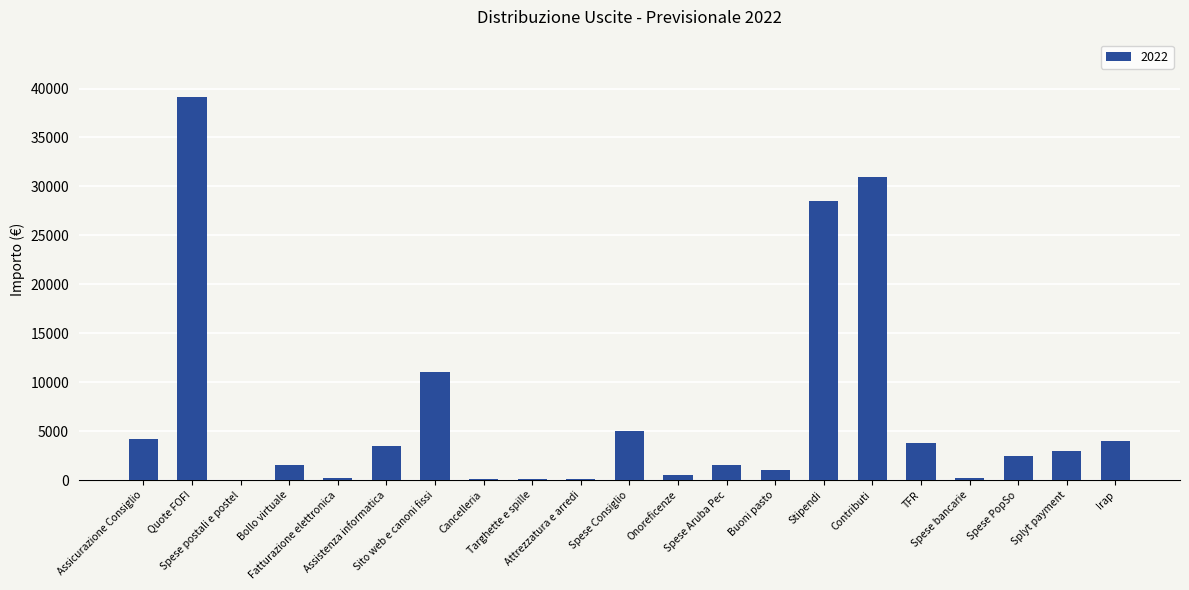

Count the number of data series in this chart.

1